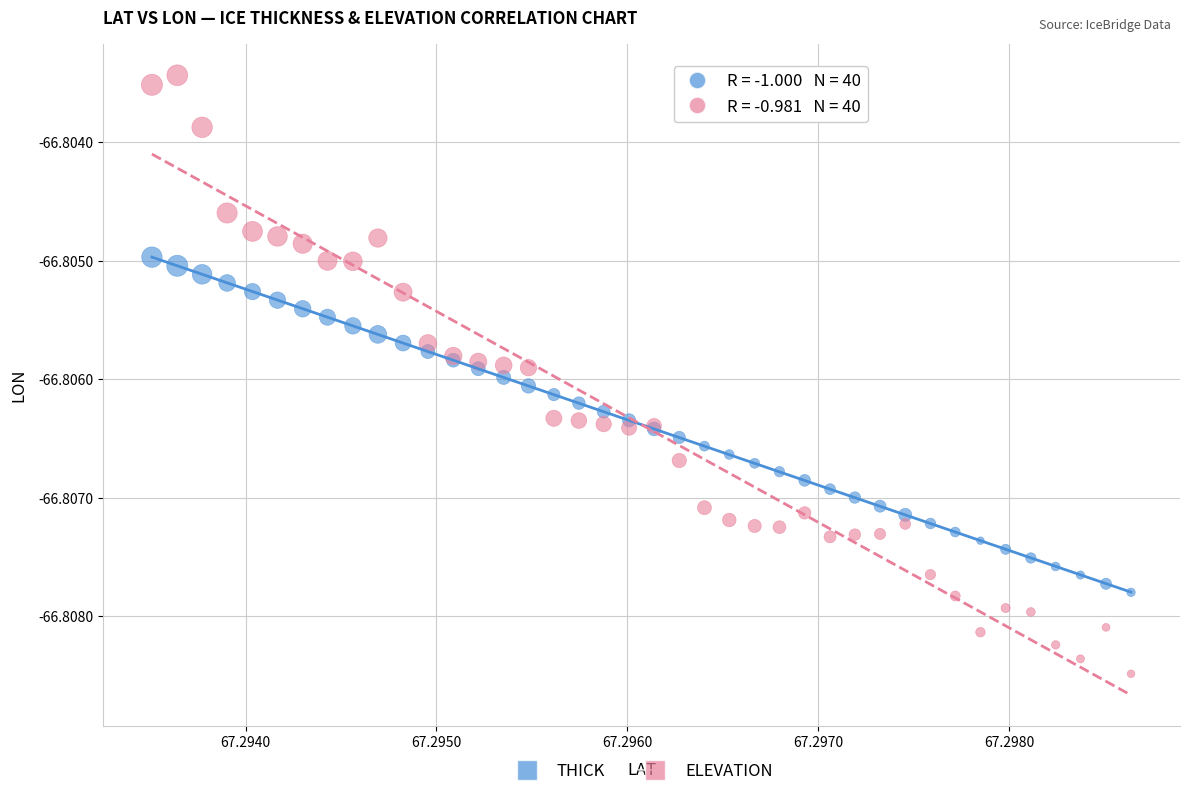

What are all the series names shown in the legend?

THICK, ELEVATION